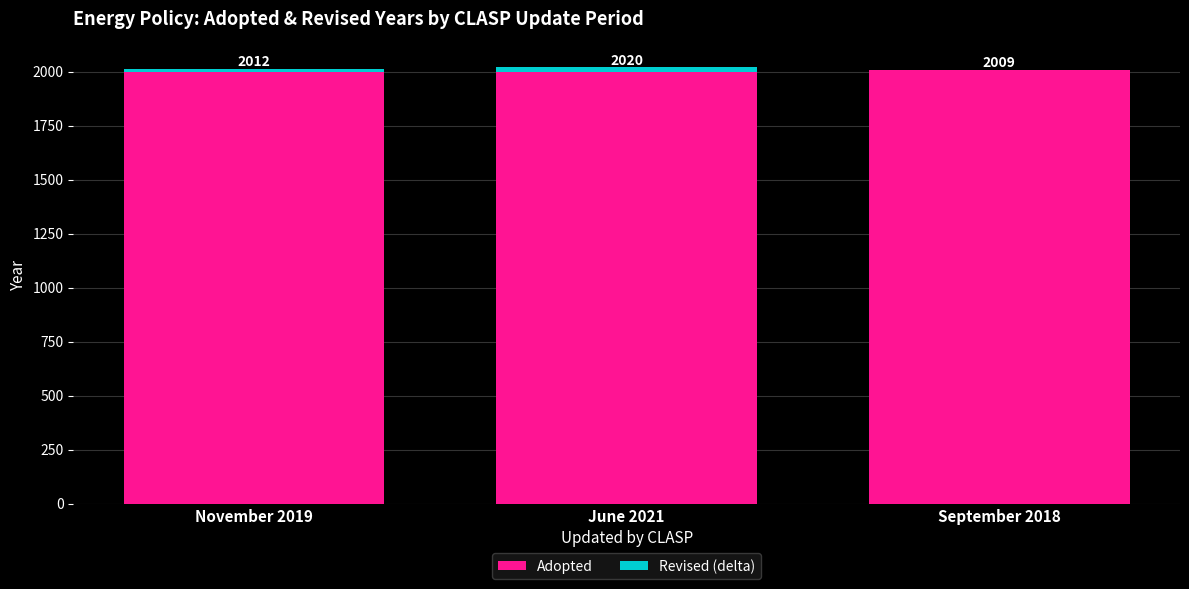

What is the highest value of the Adopted series?

2006.4